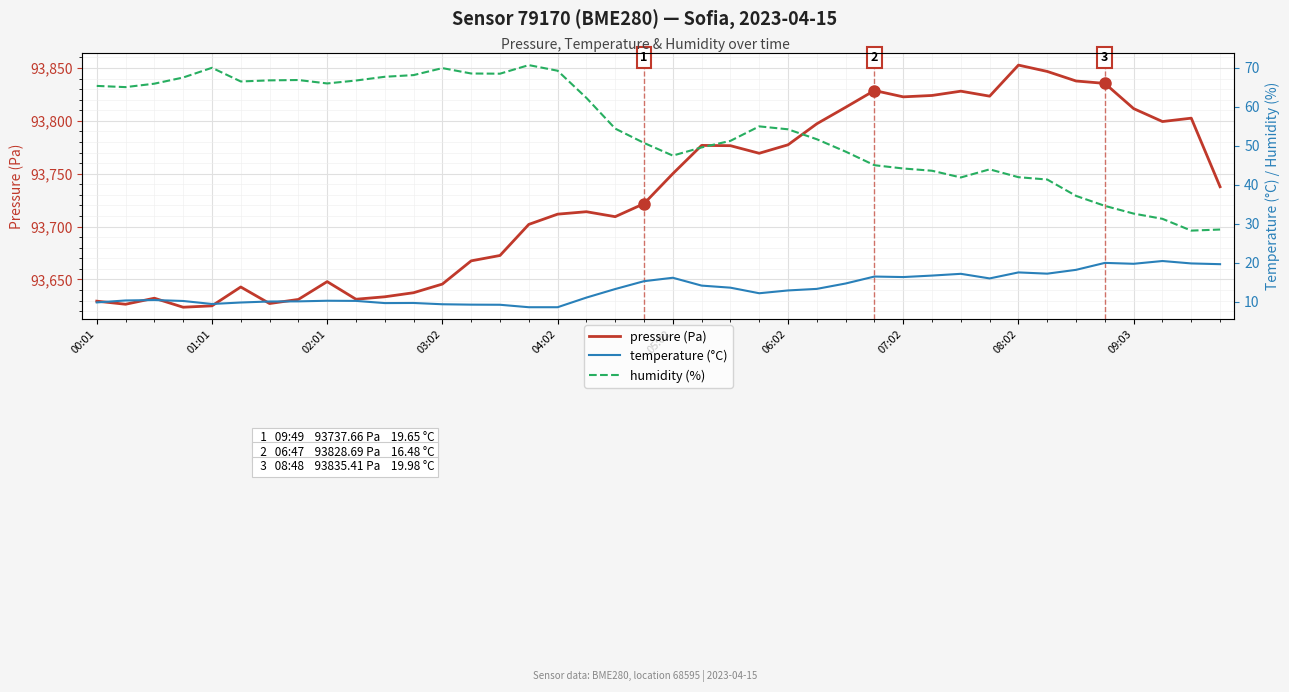

What are all the series names shown in the legend?

pressure (Pa), temperature (°C), humidity (%)